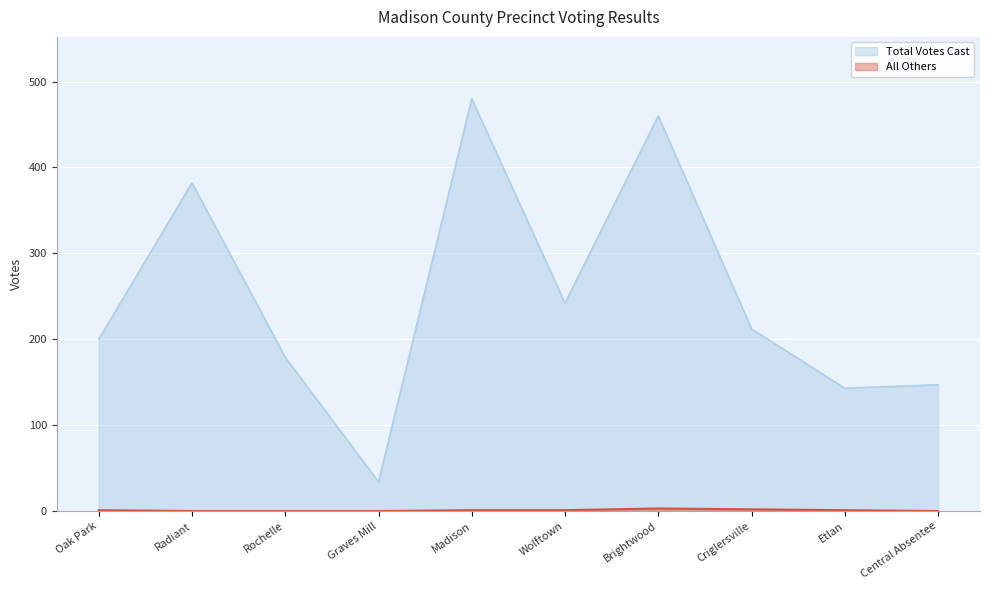

List the labels in order of Total Votes Cast value, smallest first.

Graves Mill, Etlan, Central Absentee, Rochelle, Oak Park, Criglersville, Wolftown, Radiant, Brightwood, Madison